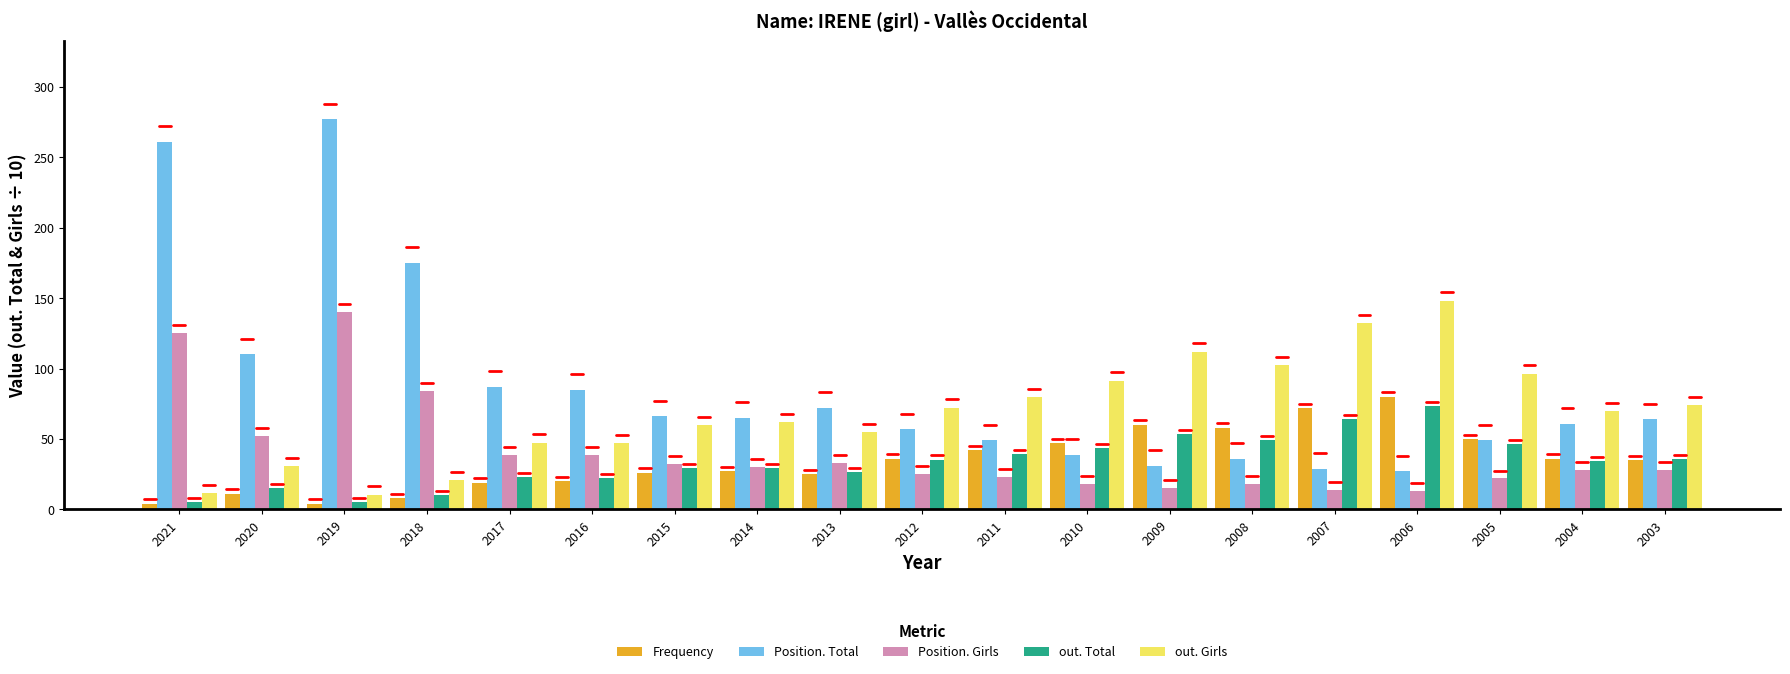

What are all the series names shown in the legend?

Frequency, Position. Total, Position. Girls, out. Total, out. Girls